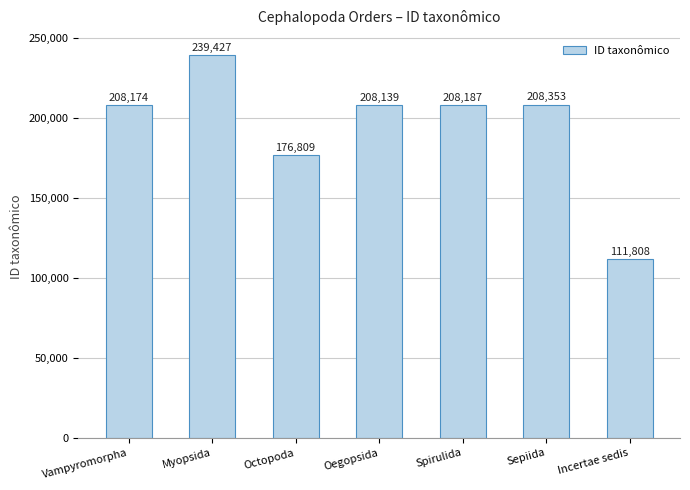

What is the difference between the maximum and minimum values?

127619